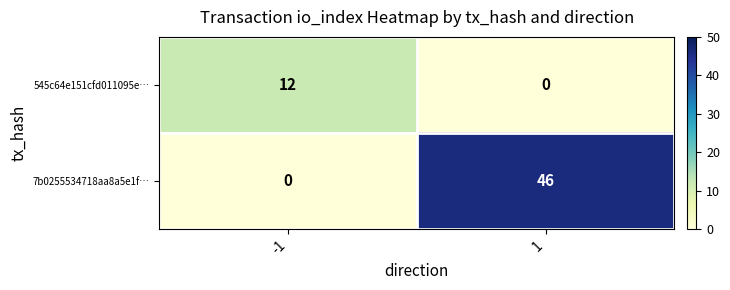

What is the difference between the maximum and minimum values in the 7b0255534718aa8a5e1f… series?

46